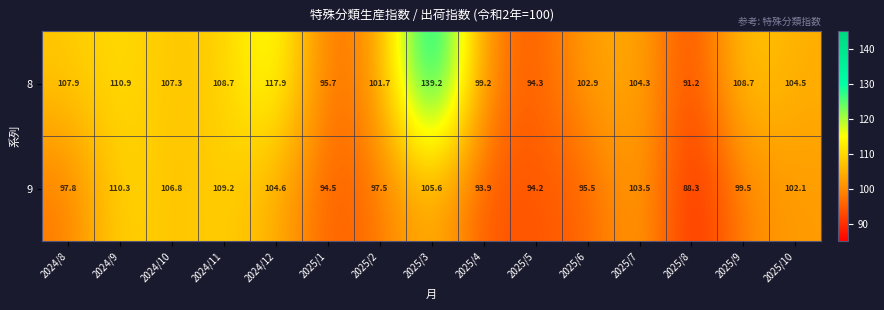

The 8 series shows 107.3 at 2024/10. True or false?

True